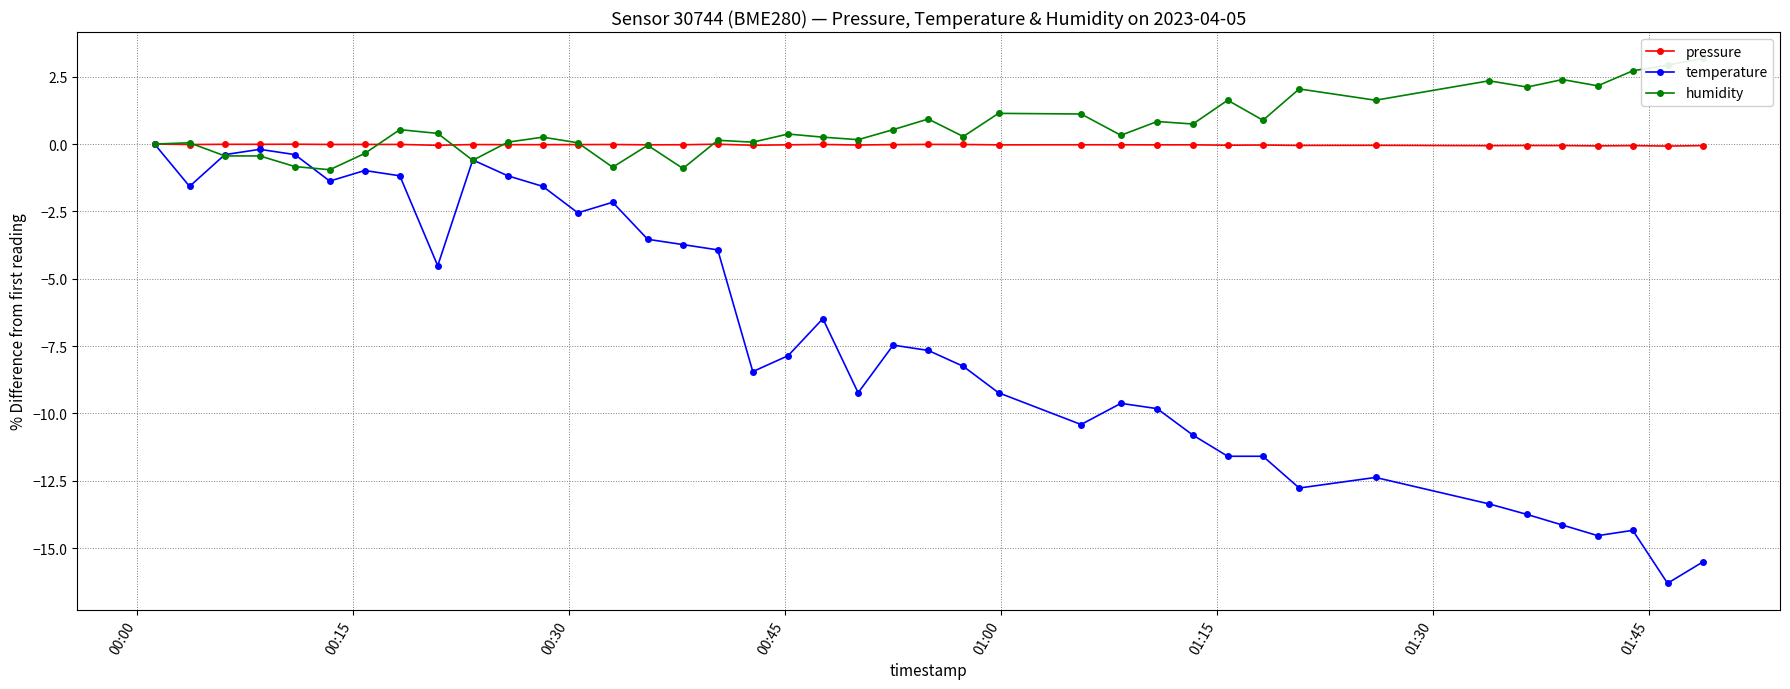

How many lines are shown in the chart?

3